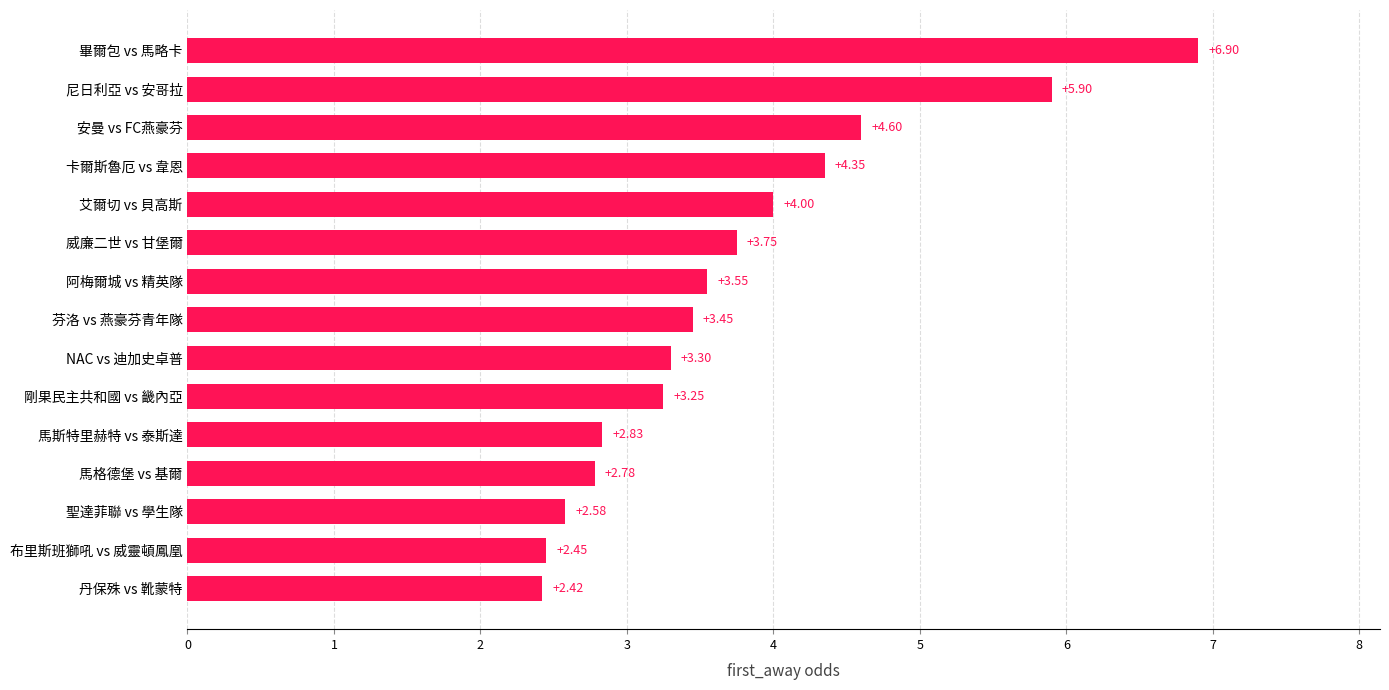

What is the sum of all values?

56.1